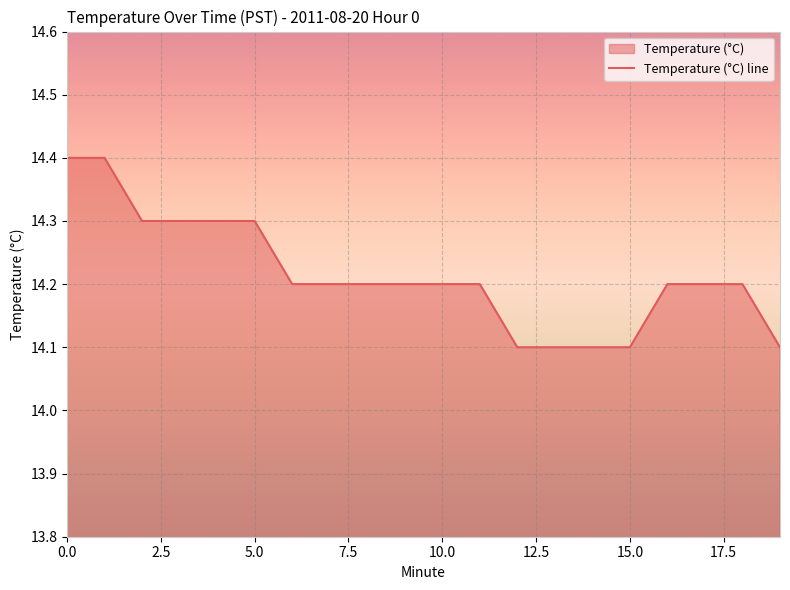

Does the chart display data point markers on the line(s)?

No